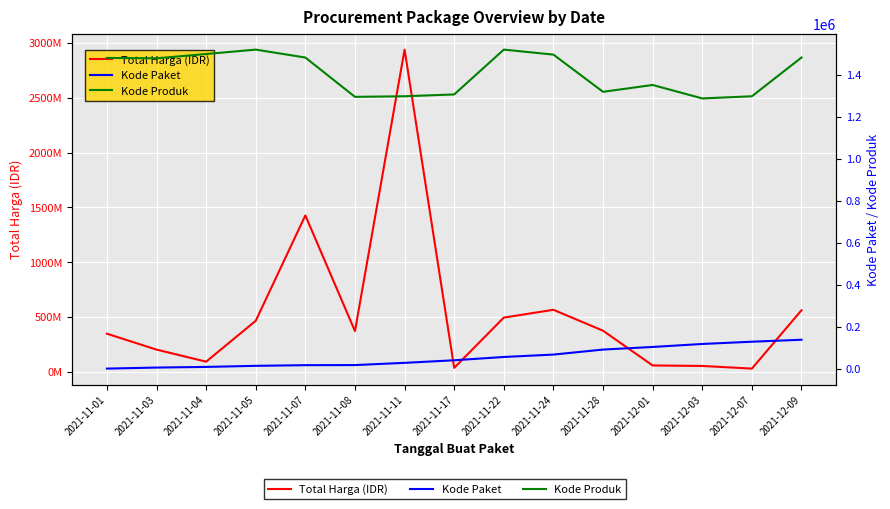

List the series in order of their peak value, highest first.

Total Harga (IDR), Kode Produk, Kode Paket